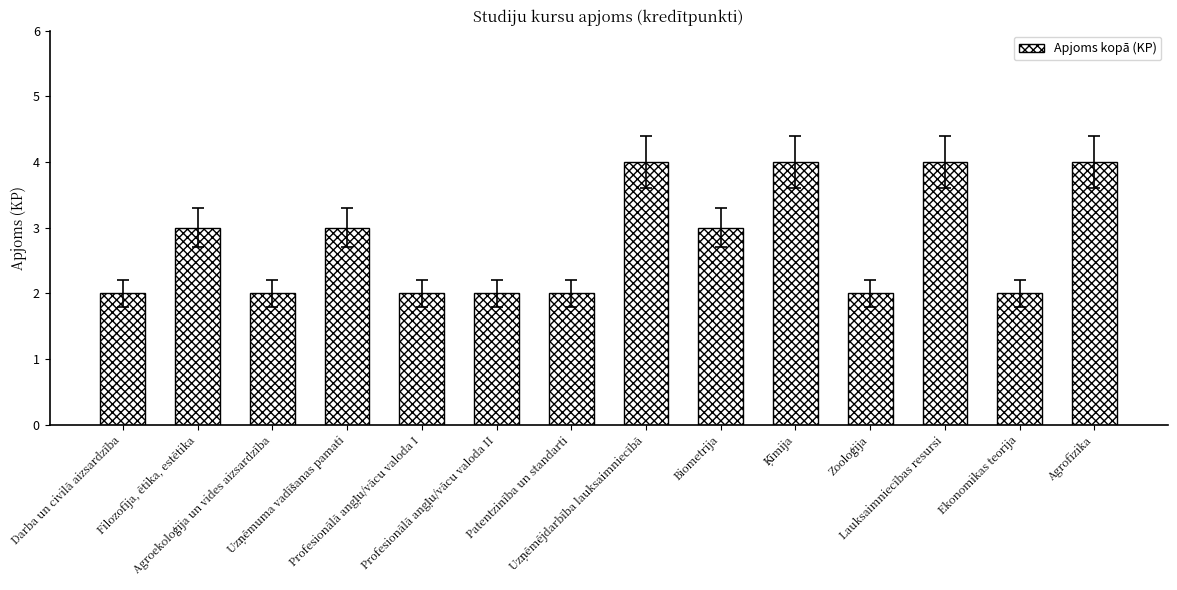

What is the sum of all values?

39